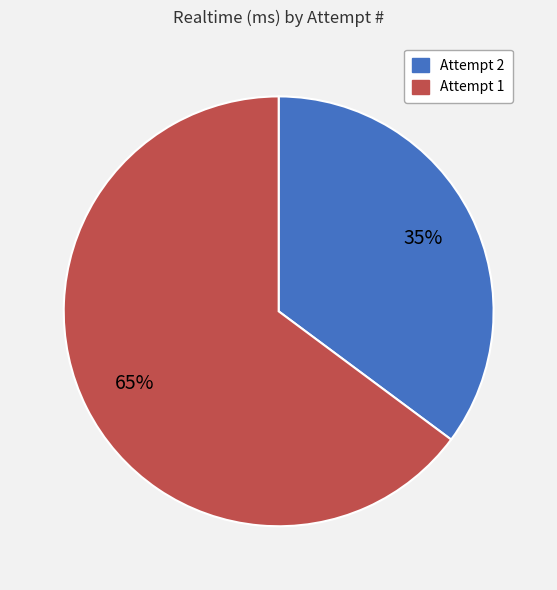

How many slices are in this pie chart?

2